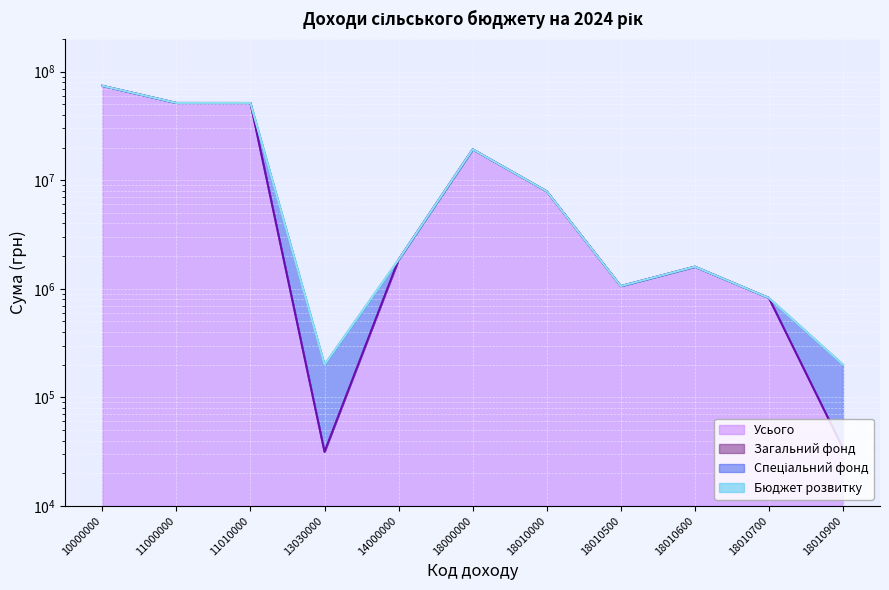

Which has a higher value, 18010600 or 11010000?

11010000